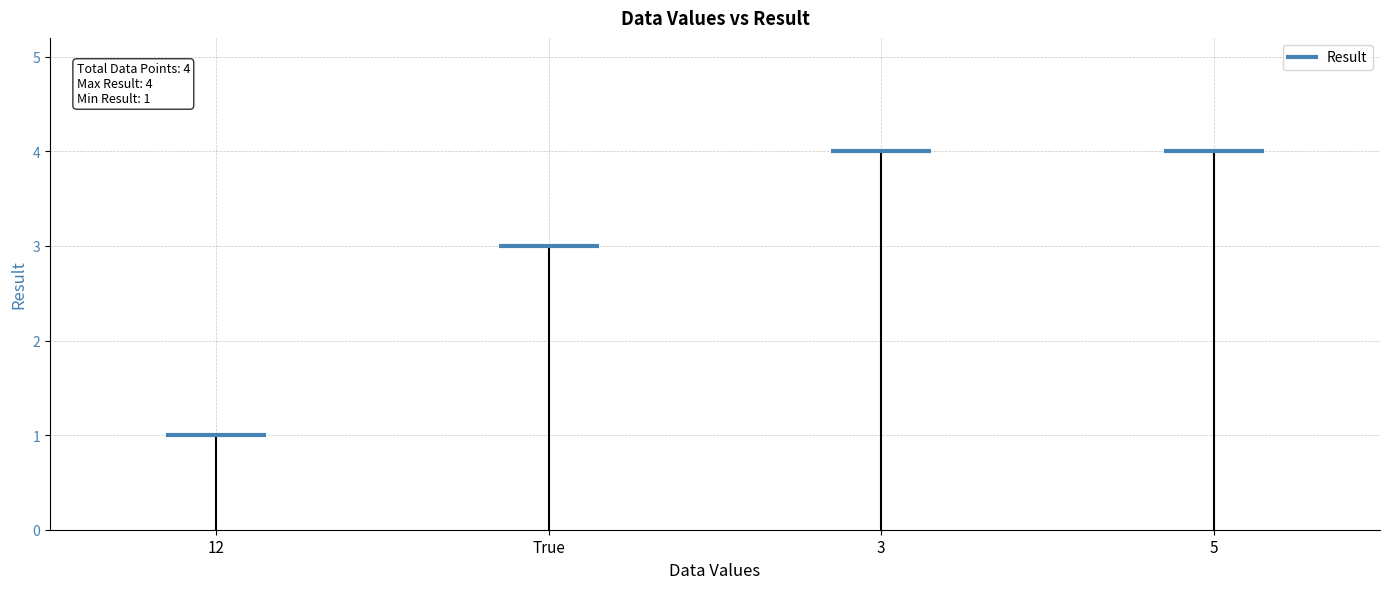

How many bars are there in total?

4